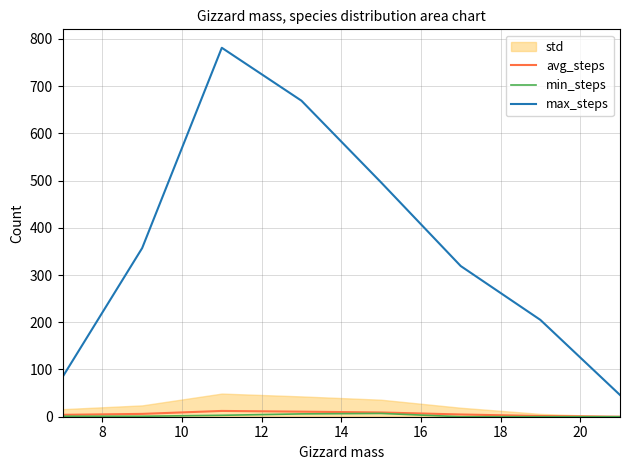

True or false: max_steps and avg_steps cross at least once.

False